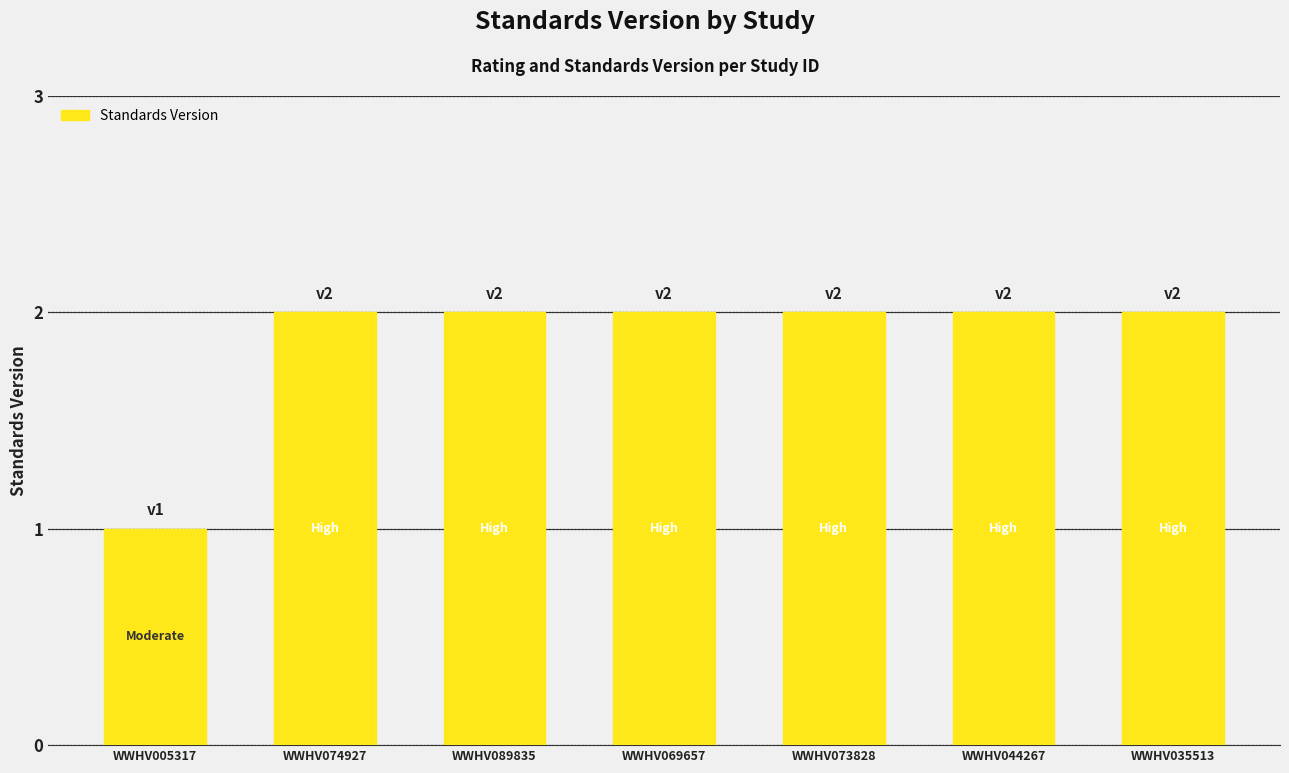

What is the sum of the values at WWHV035513 and WWHV044267?

4